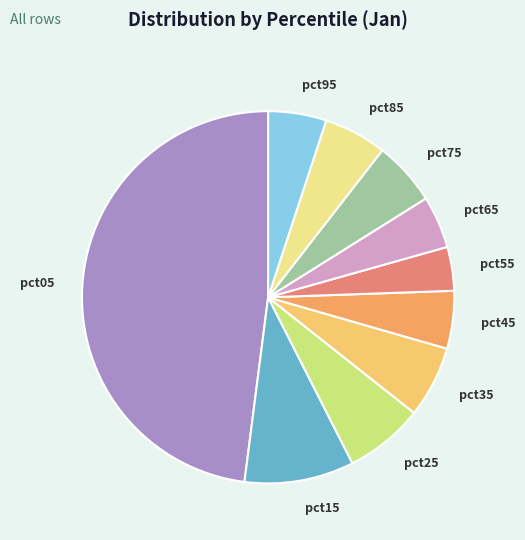

Is the sum of pct15 and pct25 greater than half?

No